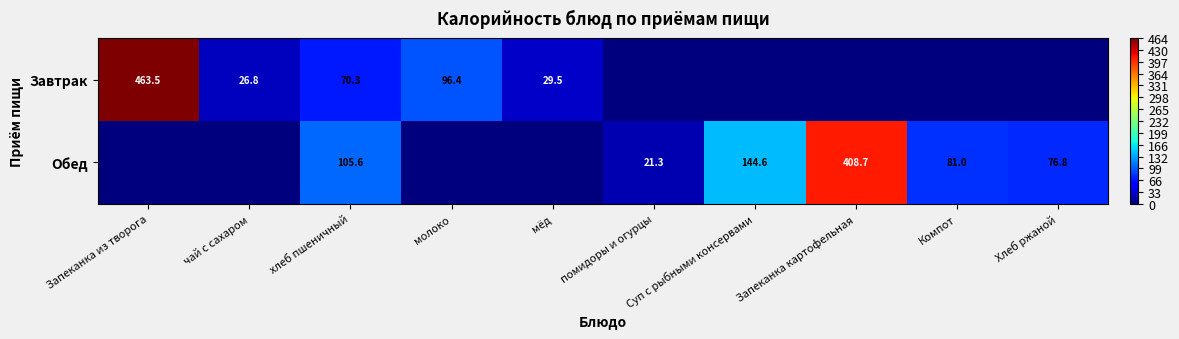

What is the sum of the Обед values at хлеб пшеничный and помидоры и огурцы?

126.9